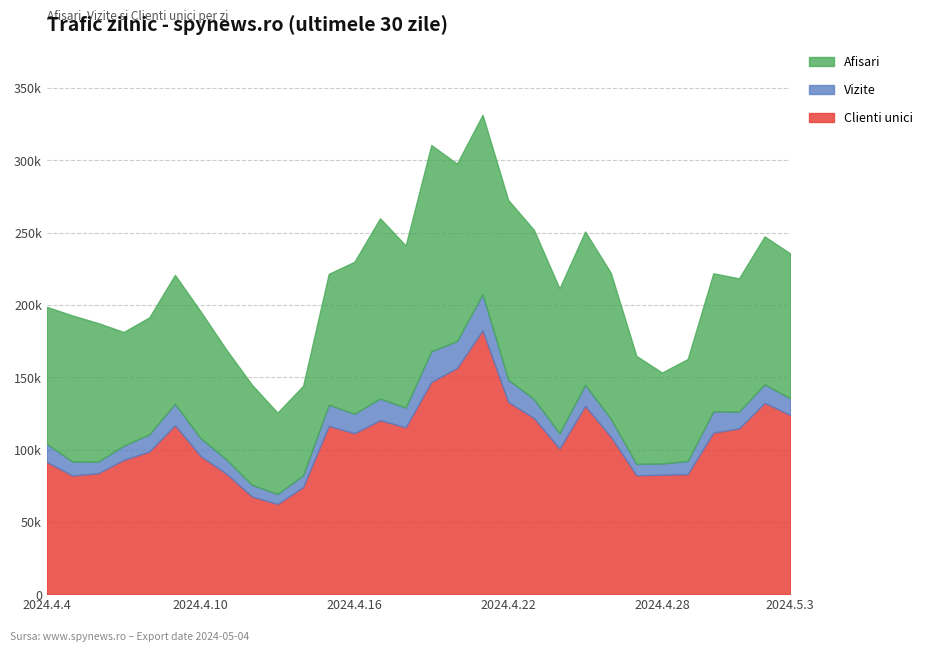

What is the value of the Afisari point at the 12th from the left?

221450